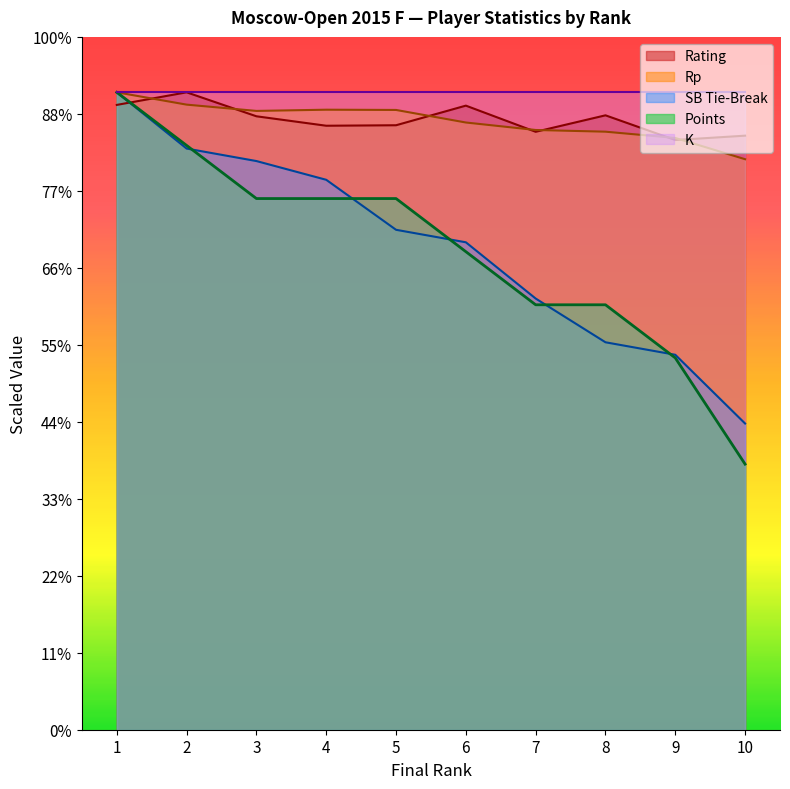

Which series changed the most between 4 and 7?

SB Tie-Break